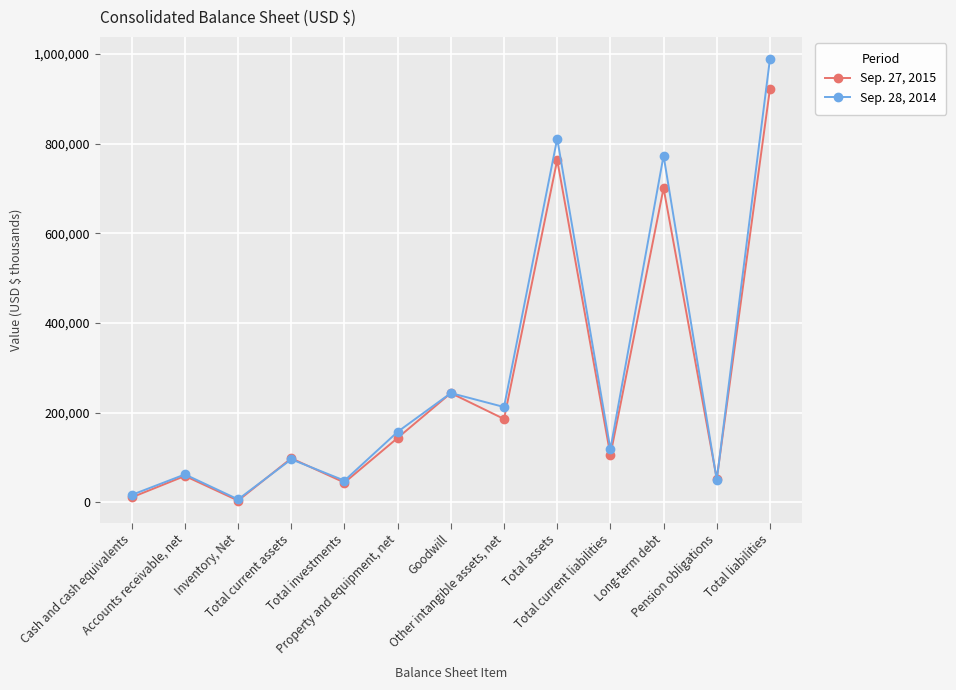

Which series changed the most between Cash and cash equivalents and Total assets?

Sep. 28, 2014